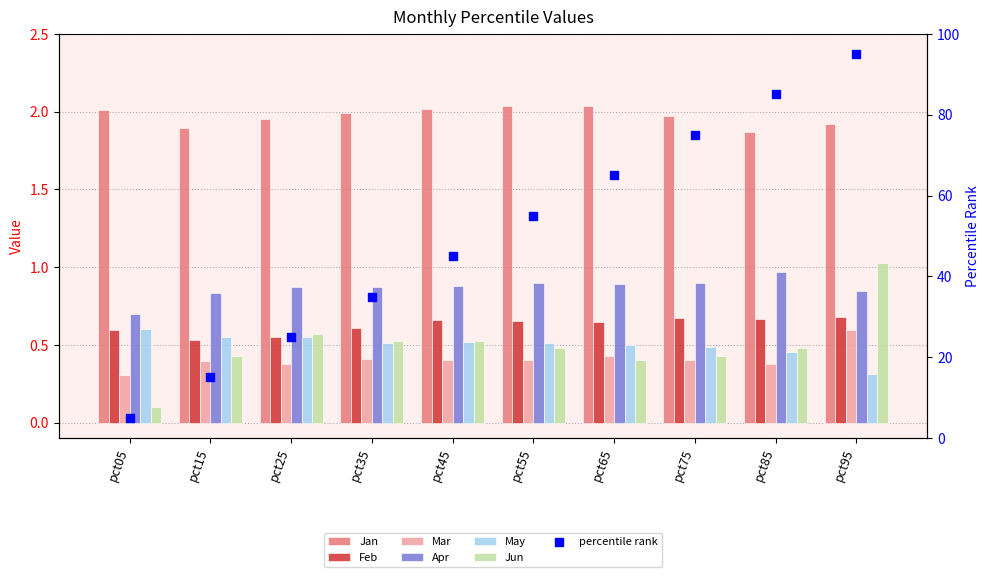

What is the total value across all series at pct25?

4.9